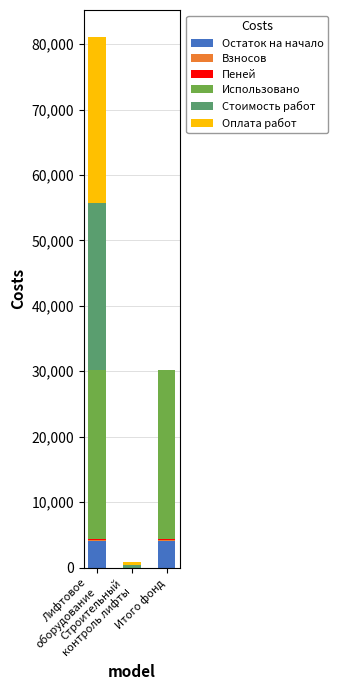

What is the maximum value for Остаток на начало?

3997.2